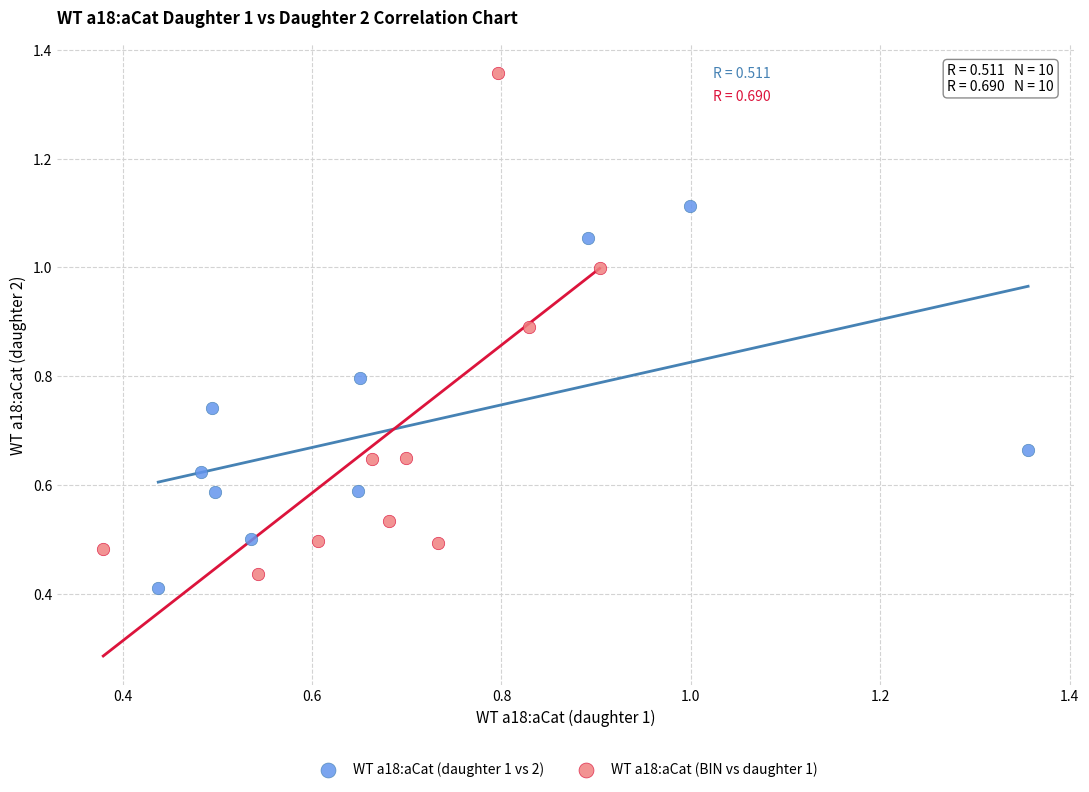

Which series has the largest Y range (max minus min)?

WT a18:aCat (BIN vs daughter 1)